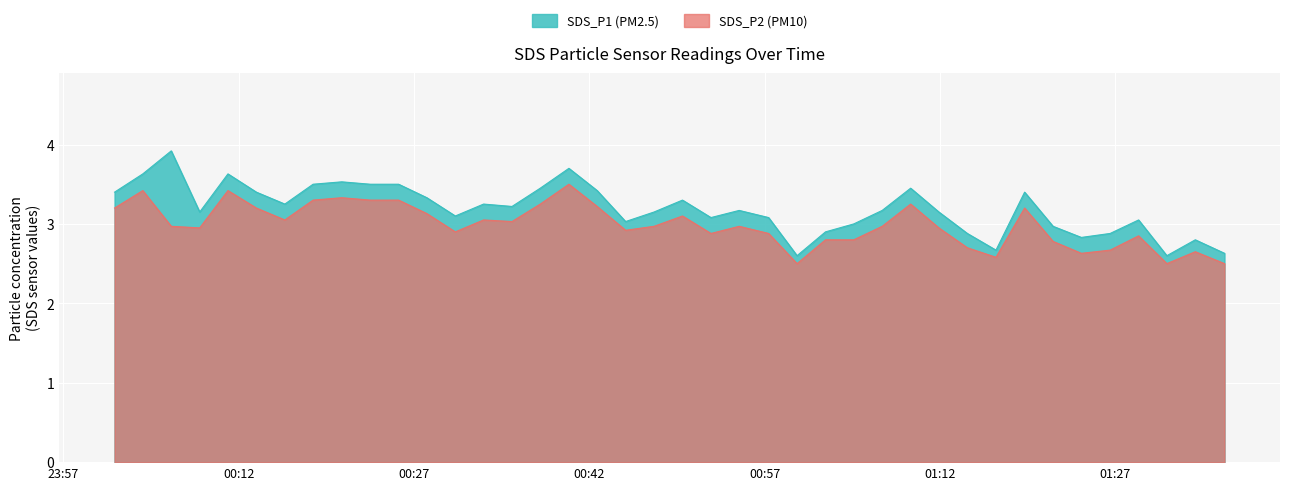

How many interior local peaks does the SDS_P2 series have?

11